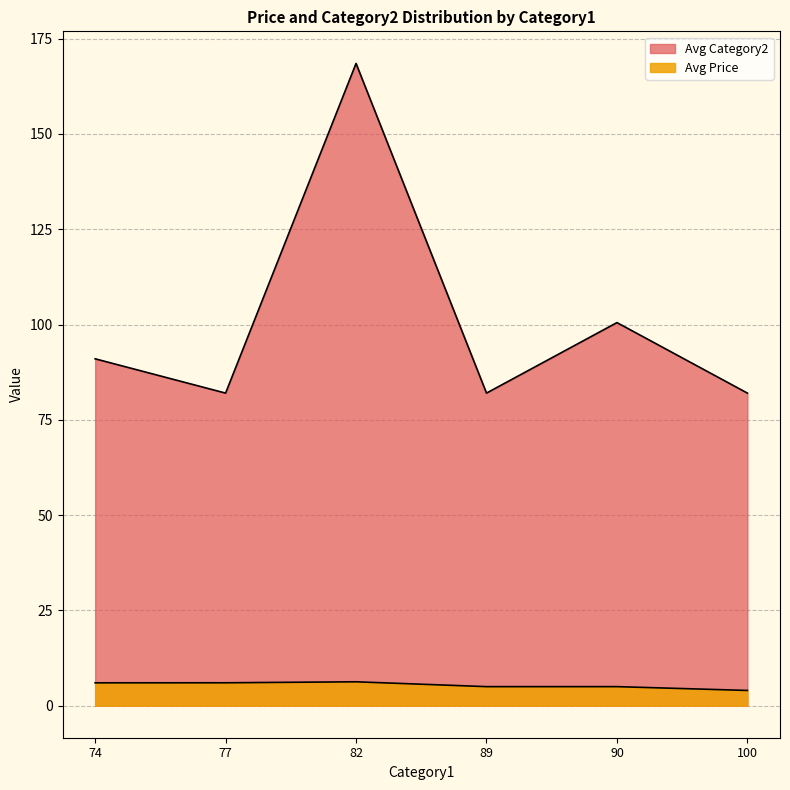

True or false: Avg Price and Avg Category2 cross at least once.

False